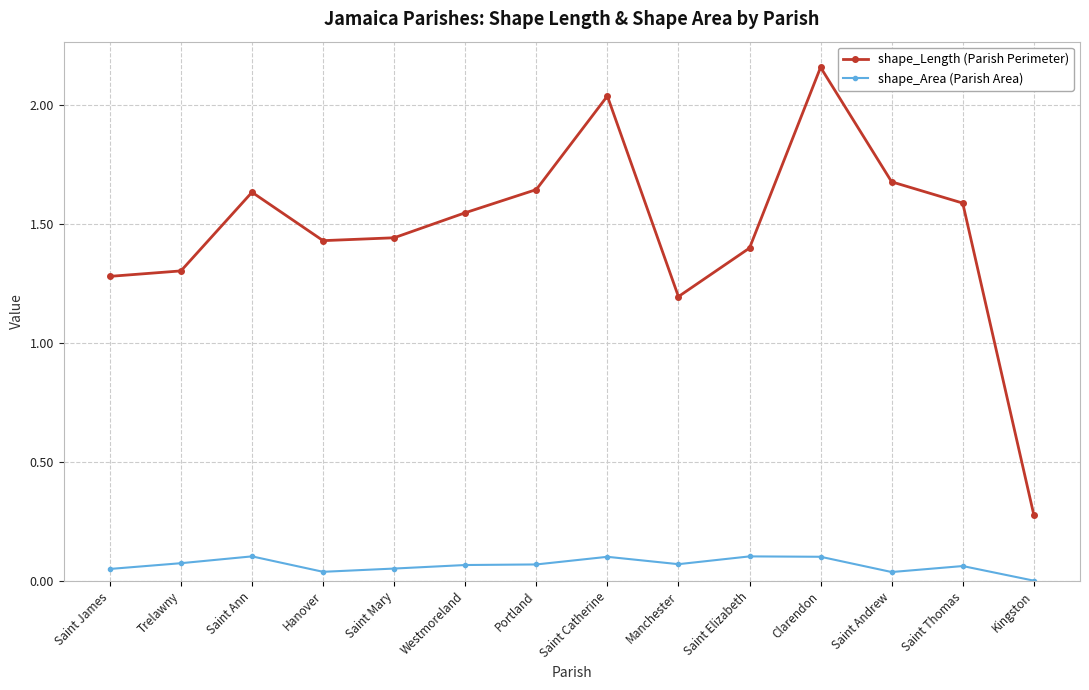

At which category is the sum across all series the highest?

Clarendon